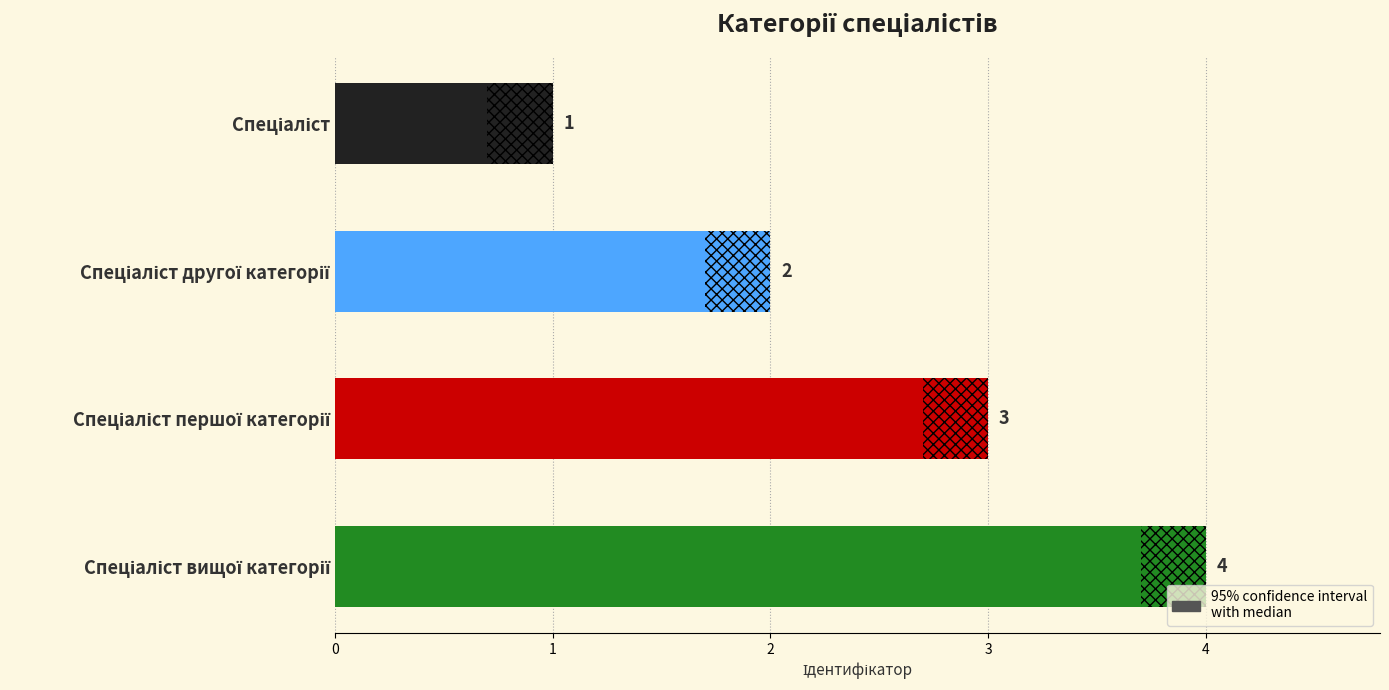

Count the number of categories in the chart.

4